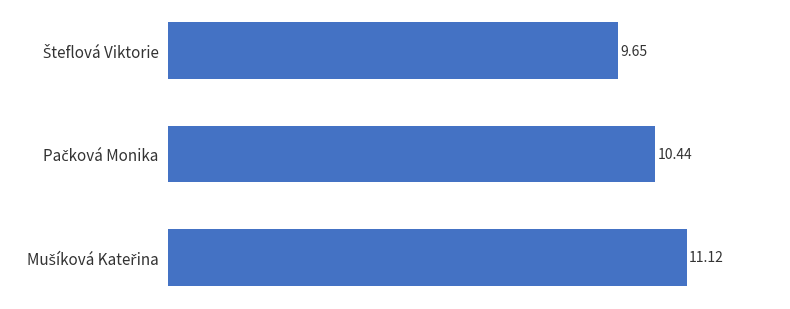

What is the sum of all values?

31.2